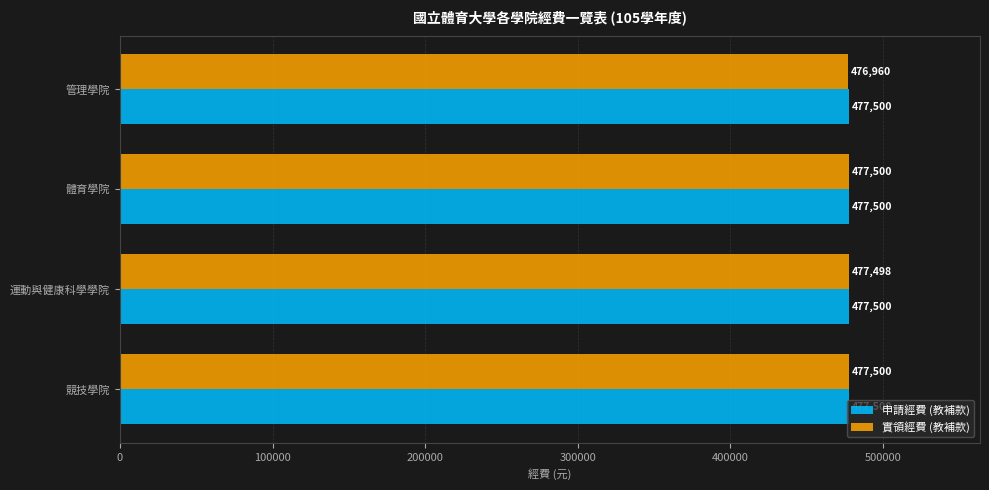

What value does the 實領經費 (教補款) series have at 體育學院?

477500